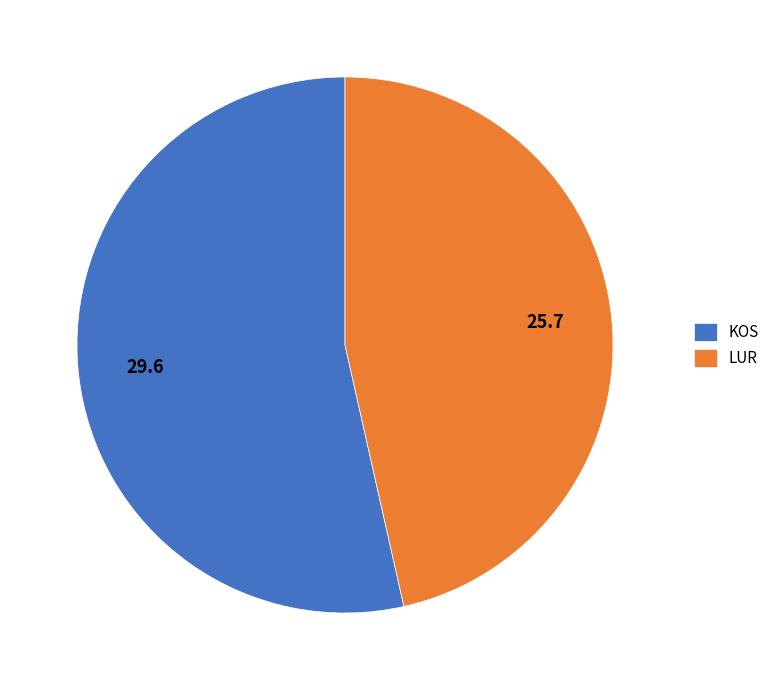

Does LUR account for over 50% of the chart?

No